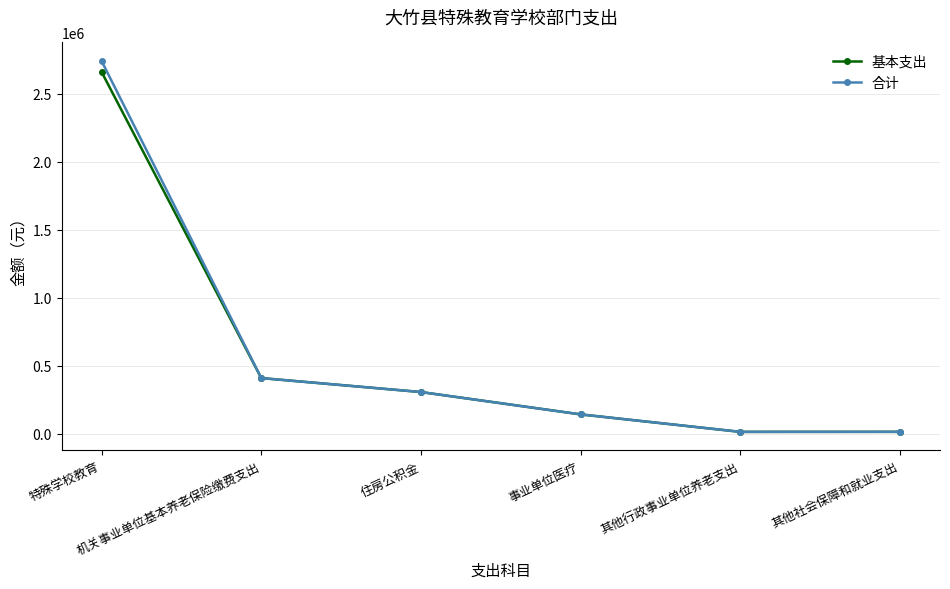

What is the average value of the 基本支出 series?

592720